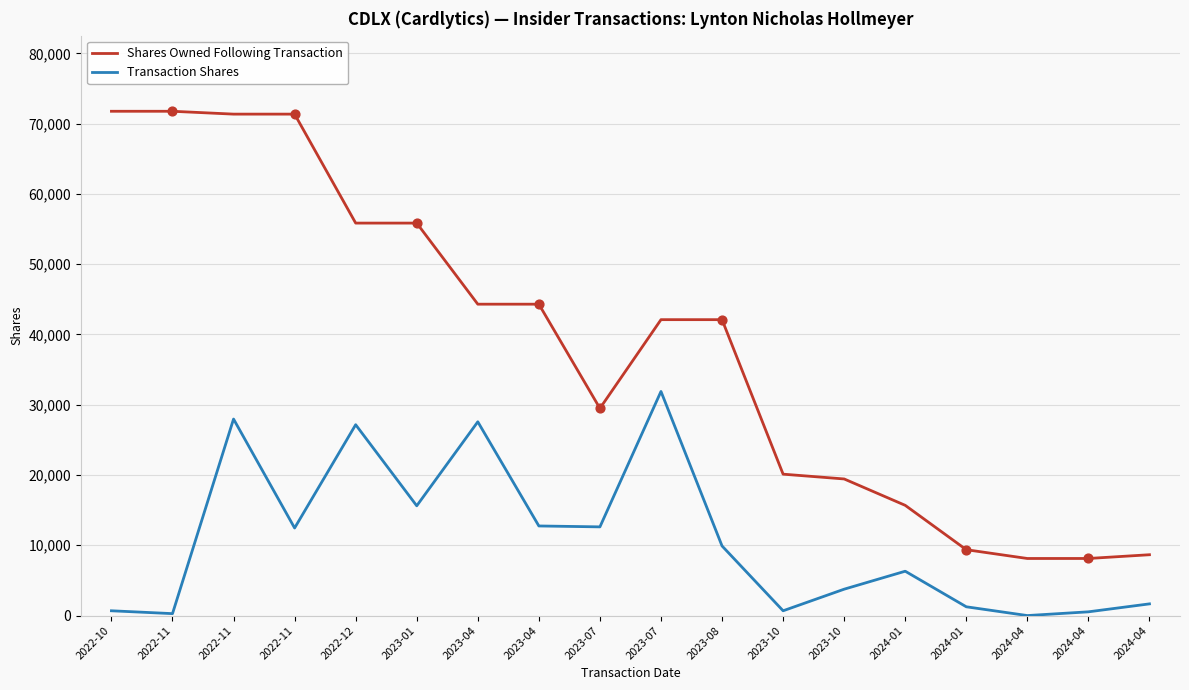

How many lines are shown in the chart?

2